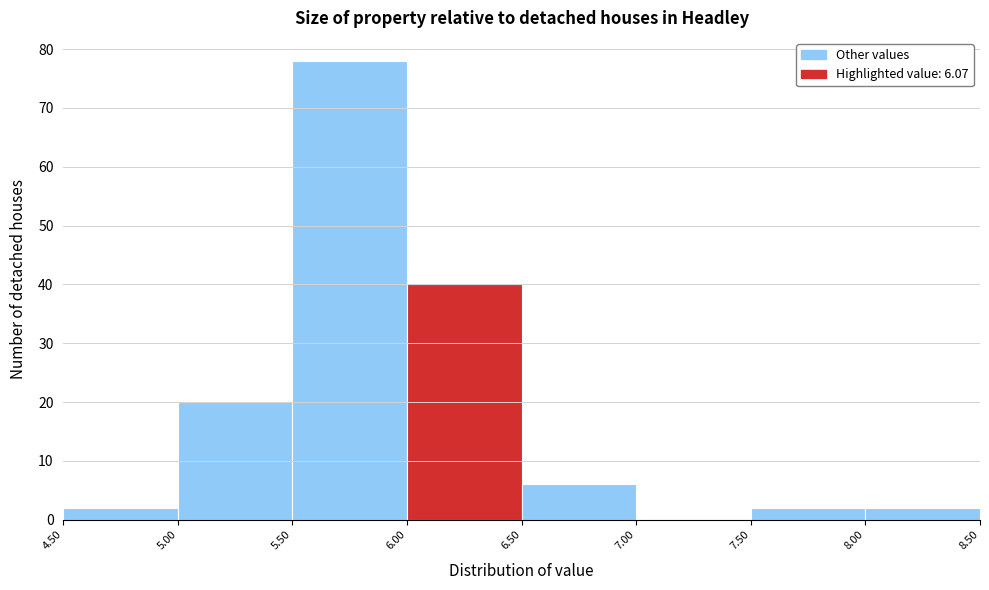

Over which range of the x-axis is the bar tallest?

5.50 to 6.00